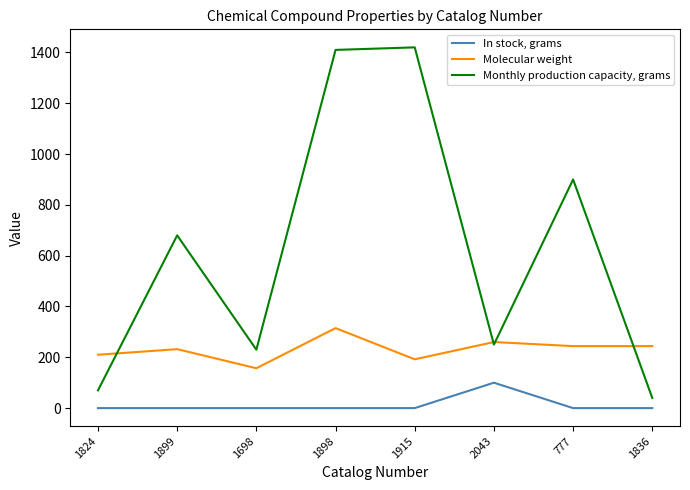

At how many categories does at least one series exceed 1372?

2